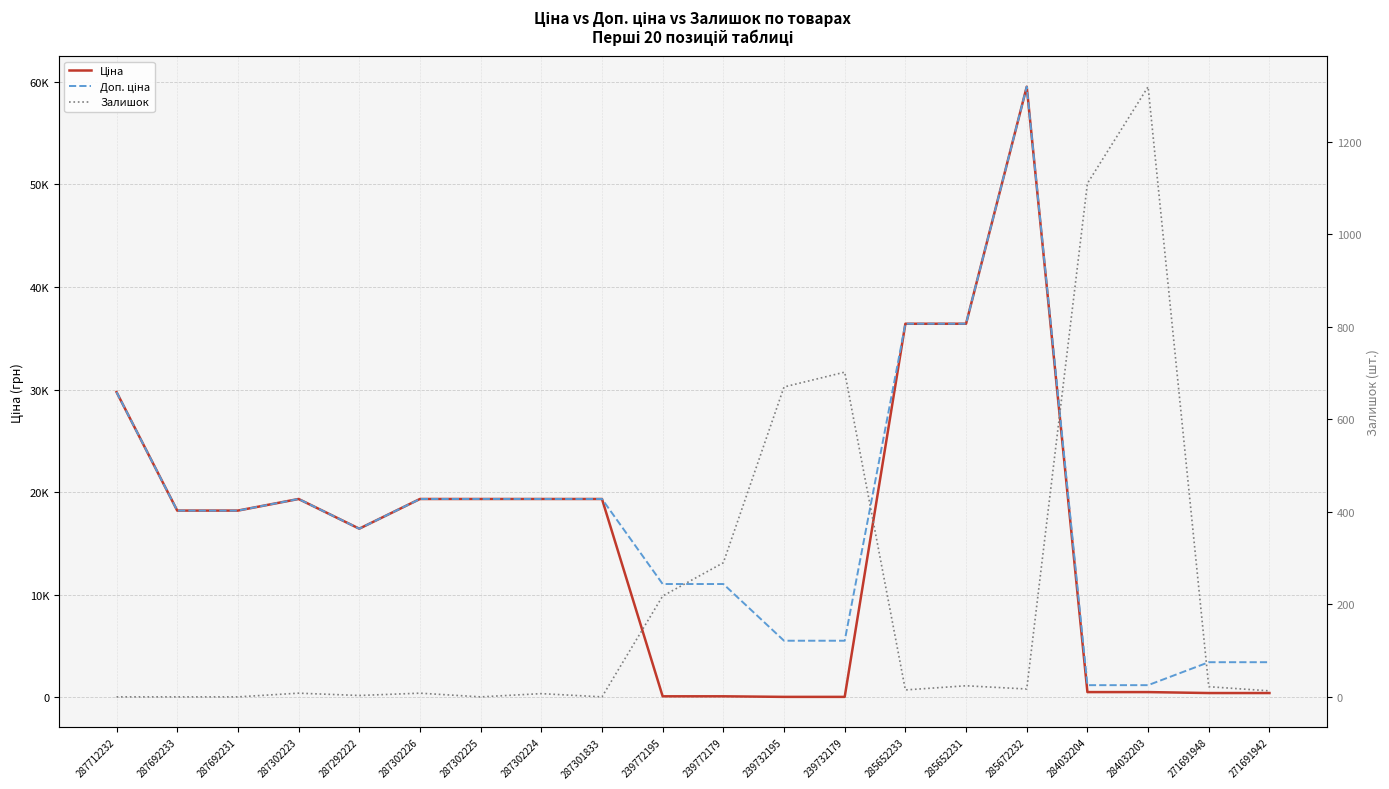

How many times do Ціна and Залишок cross each other?

4